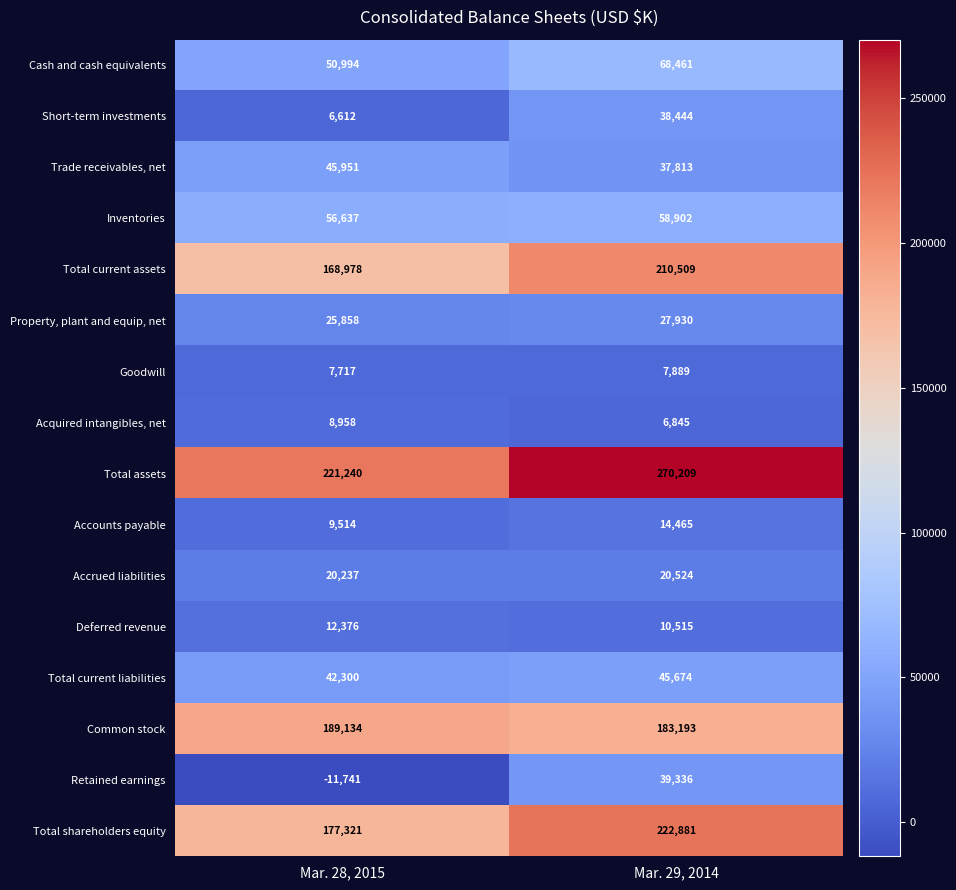

Which category has the highest value in the Total current liabilities series?

Mar. 29, 2014